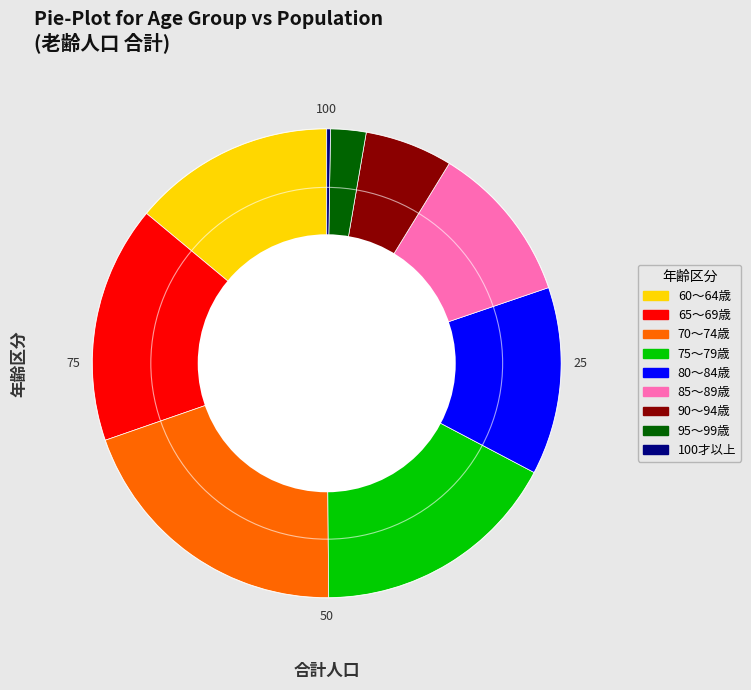

The 70～74歳 slice represents 33% of the pie. True or false?

False